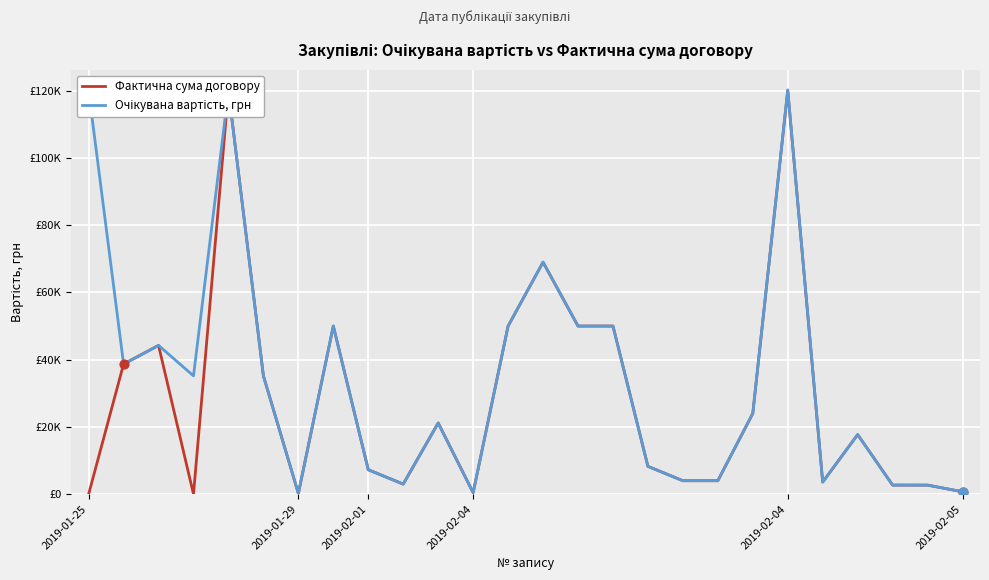

Is this an area chart (filled region under the line)?

No